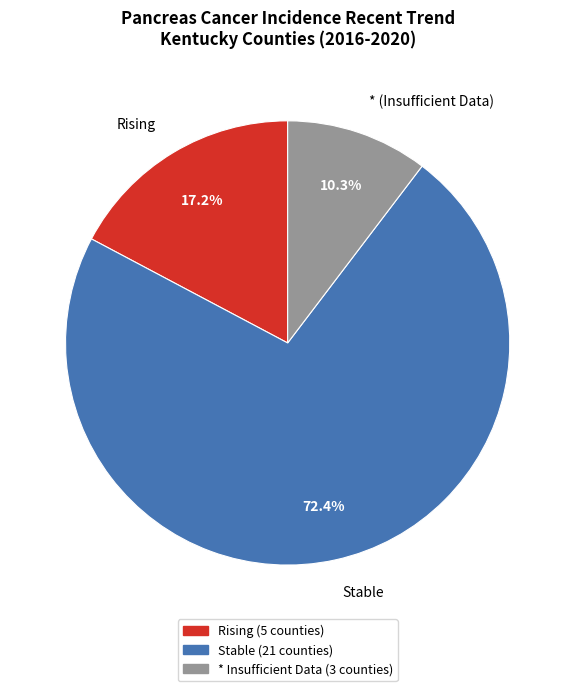

What is the ratio of the value at Stable to the value at Rising?

4.2